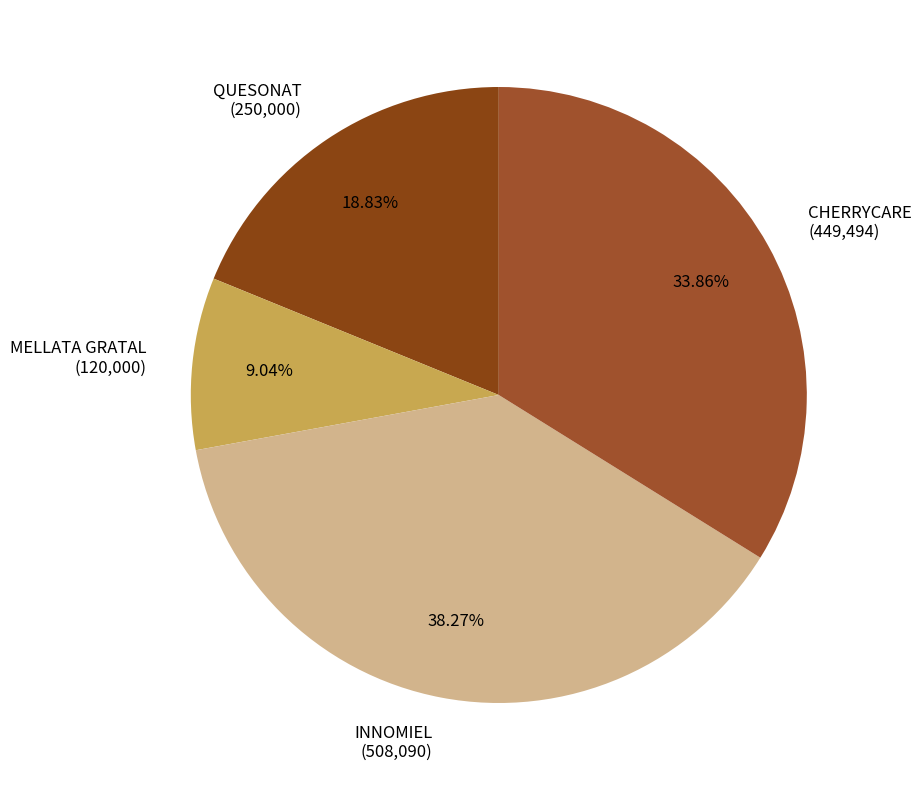

Between QUESONAT (250,000) and MELLATA GRATAL (120,000), which is larger?

QUESONAT (250,000)